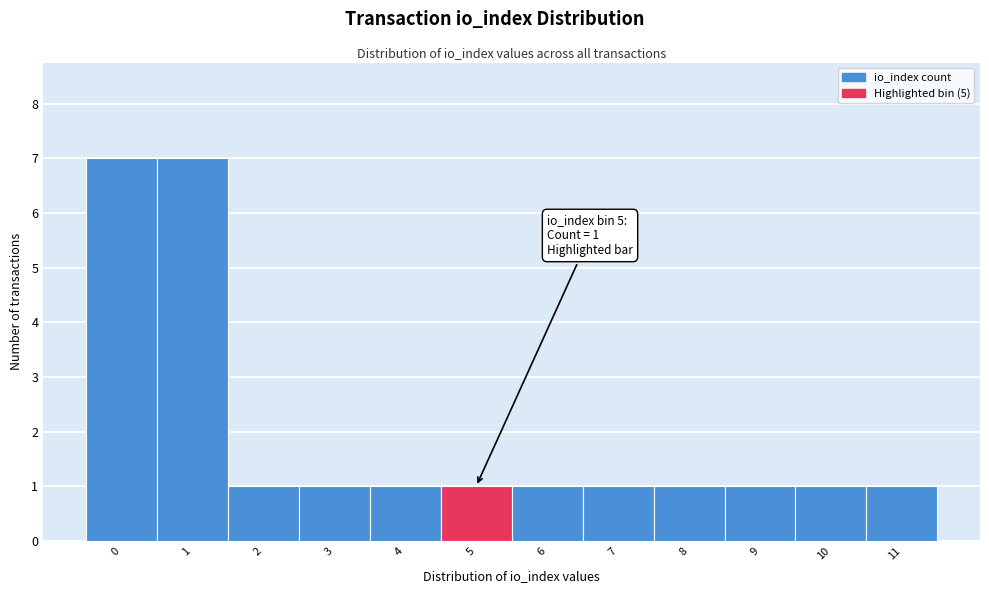

Reading left to right, what are all the values shown in this chart?

7	7	1	1	1	1	1	1	1	1	1	1